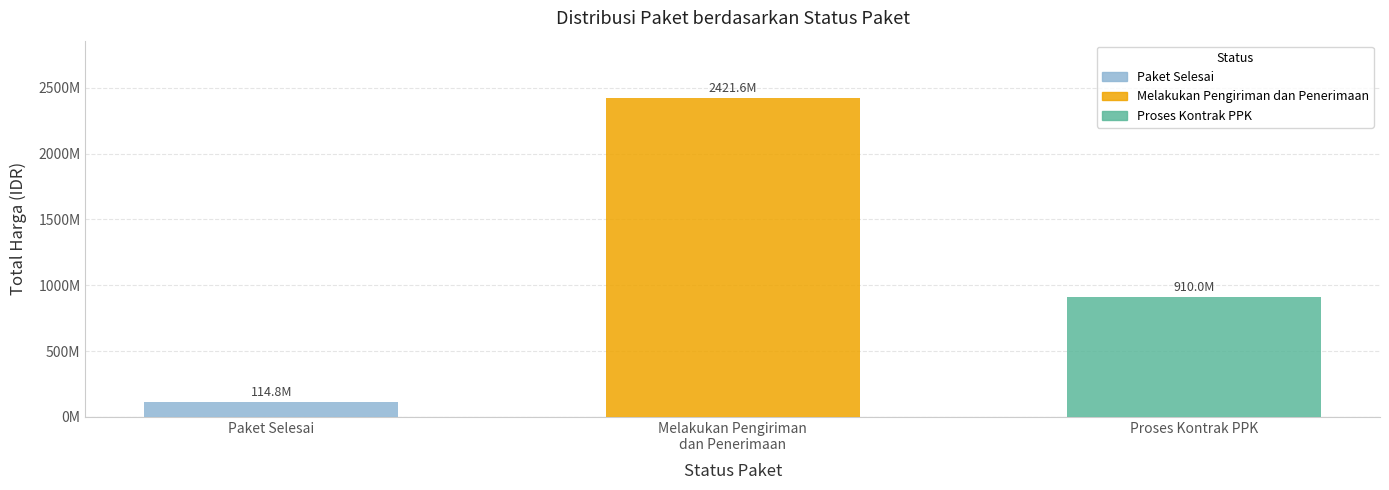

What is the change in value from Paket Selesai to Proses Kontrak PPK?

+795190000